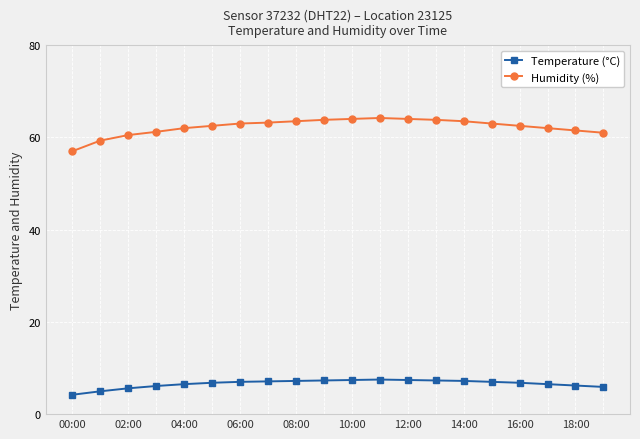

Rank the series by their average value, from lowest to highest.

Temperature (°C), Humidity (%)